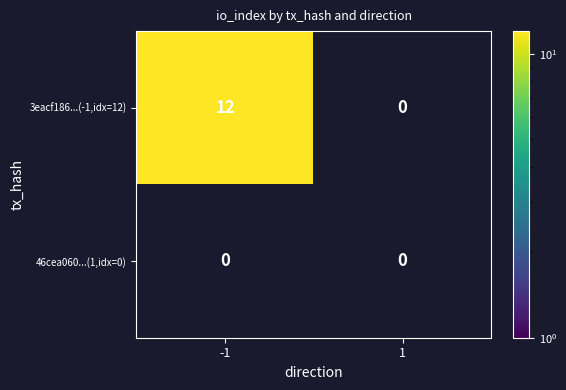

Reading left to right, transcribe all the data shown in this chart.

3eacf1864fae0c9408fa8a277e2a025e24ab41d: 12	0
46cea060d6b6e338389a8fe28eecdd1ef70bada: 0	0